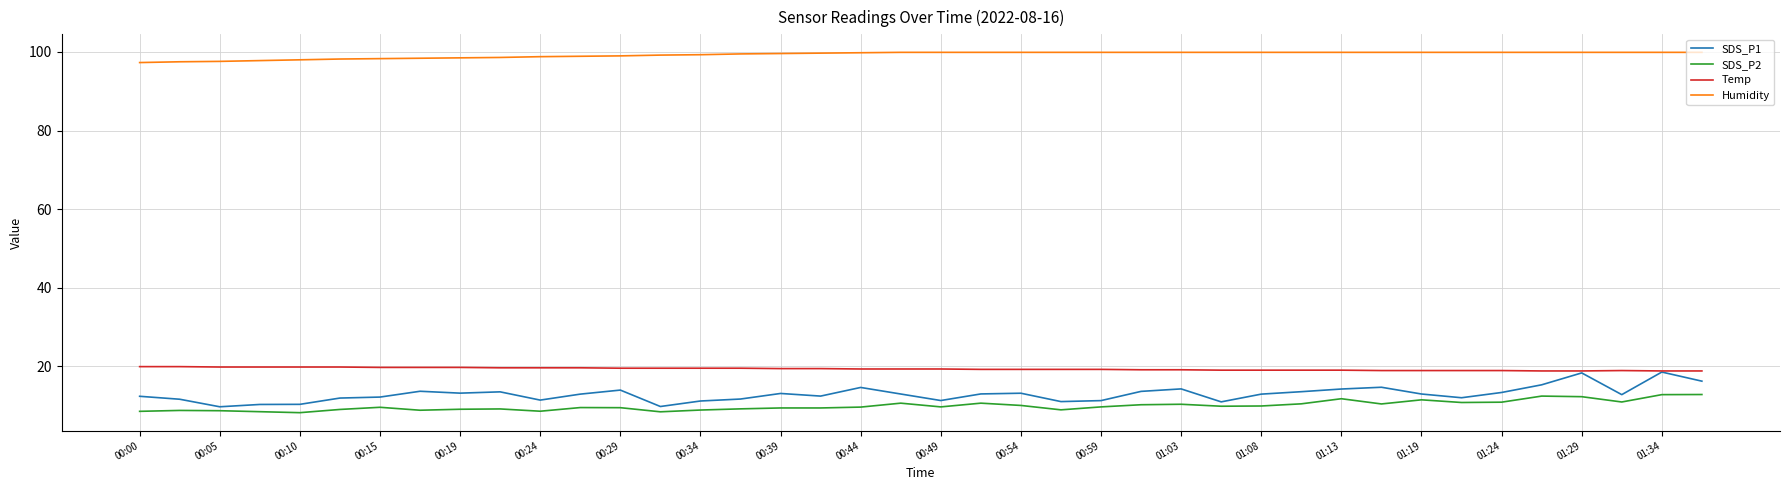

What is the minimum value shown in the chart?

8.2